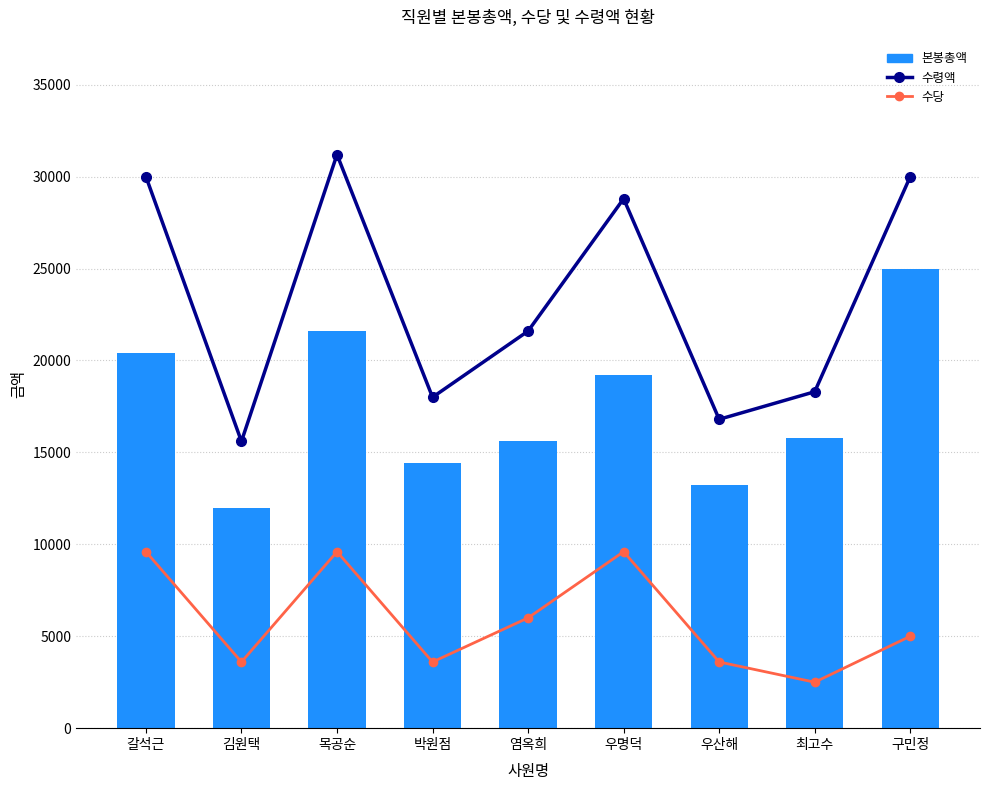

Reading right to left, extract all data points from this chart.

수령액: 30000	18300	16800	28800	21600	18000	31200	15600	30000
수당: 5000	2500	3600	9600	6000	3600	9600	3600	9600
본봉총액: 25000	15800	13200	19200	15600	14400	21600	12000	20400